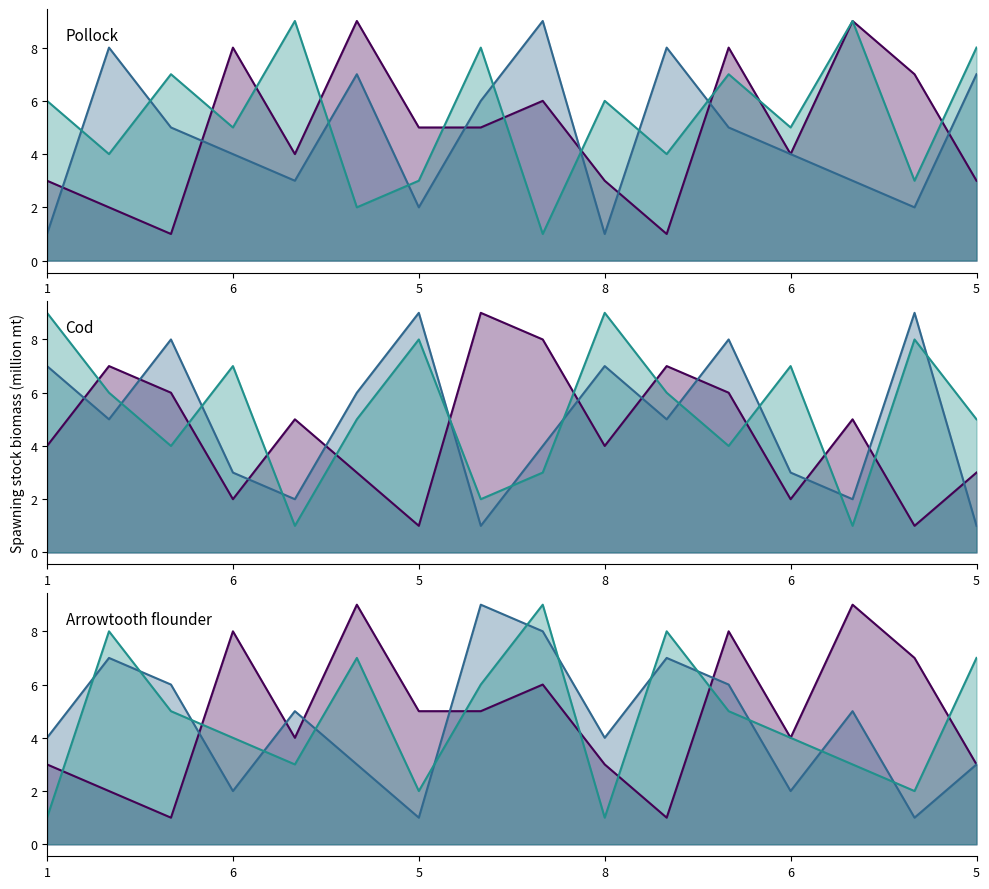

At how many categories does at least one series exceed 6?

16